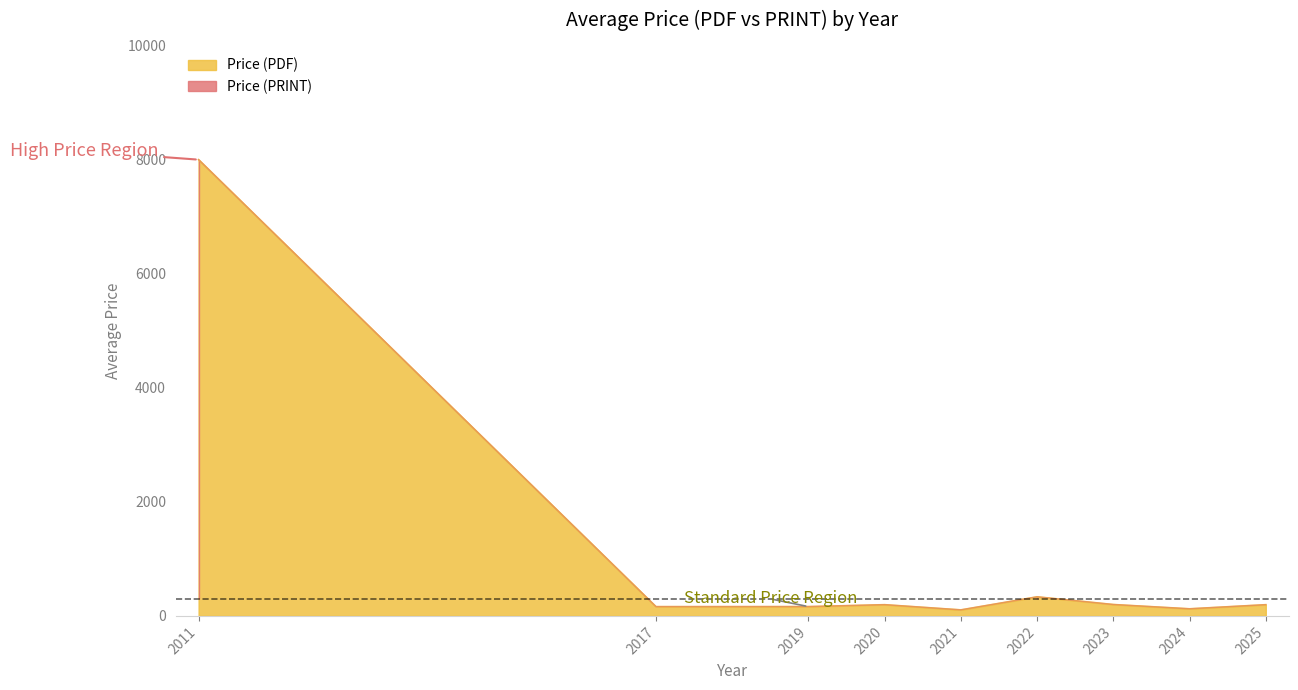

Which series changed the most between 2011 and 2020?

Price (PDF)